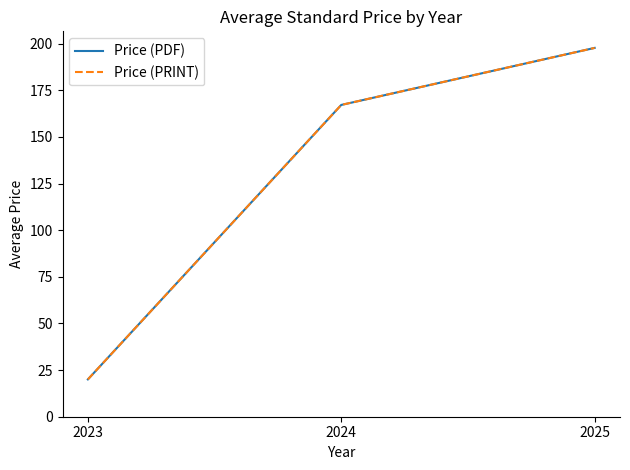

Which has a higher value, 2023 or 2024?

2024